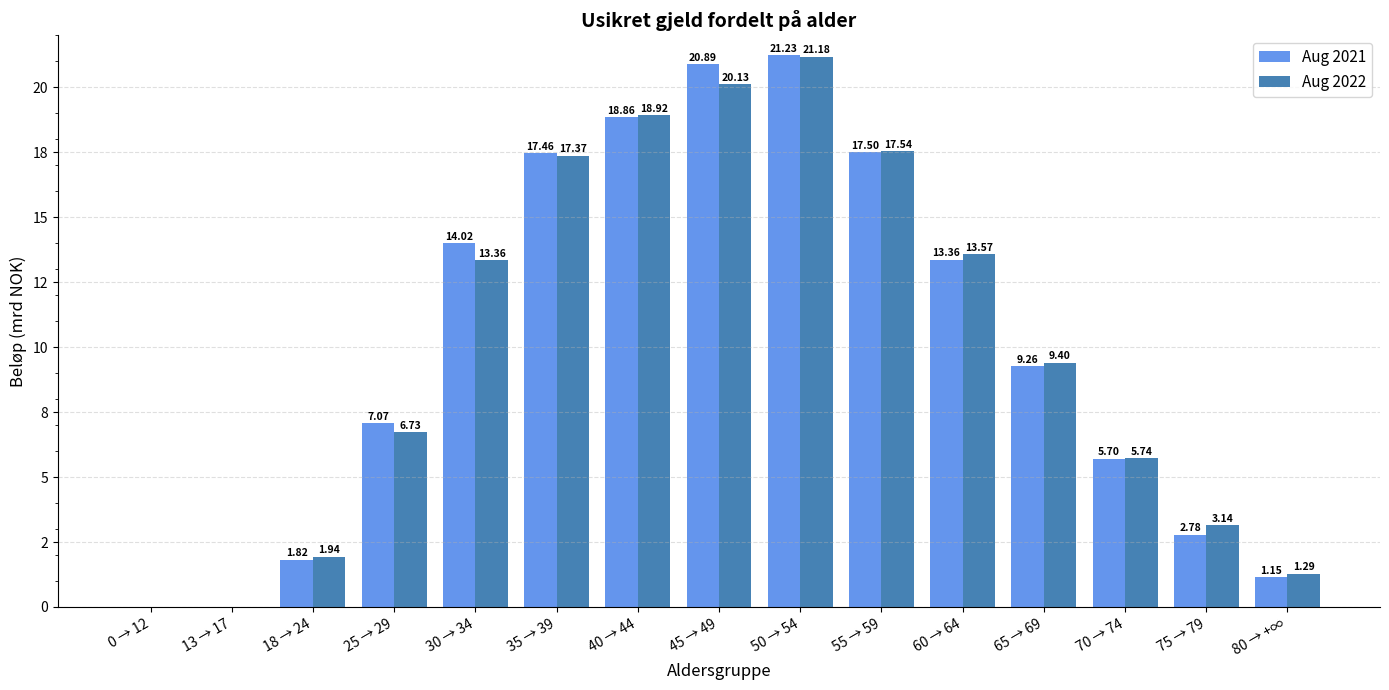

Is it true that Aug 2022 equals 3.7 at 65 → 69?

False